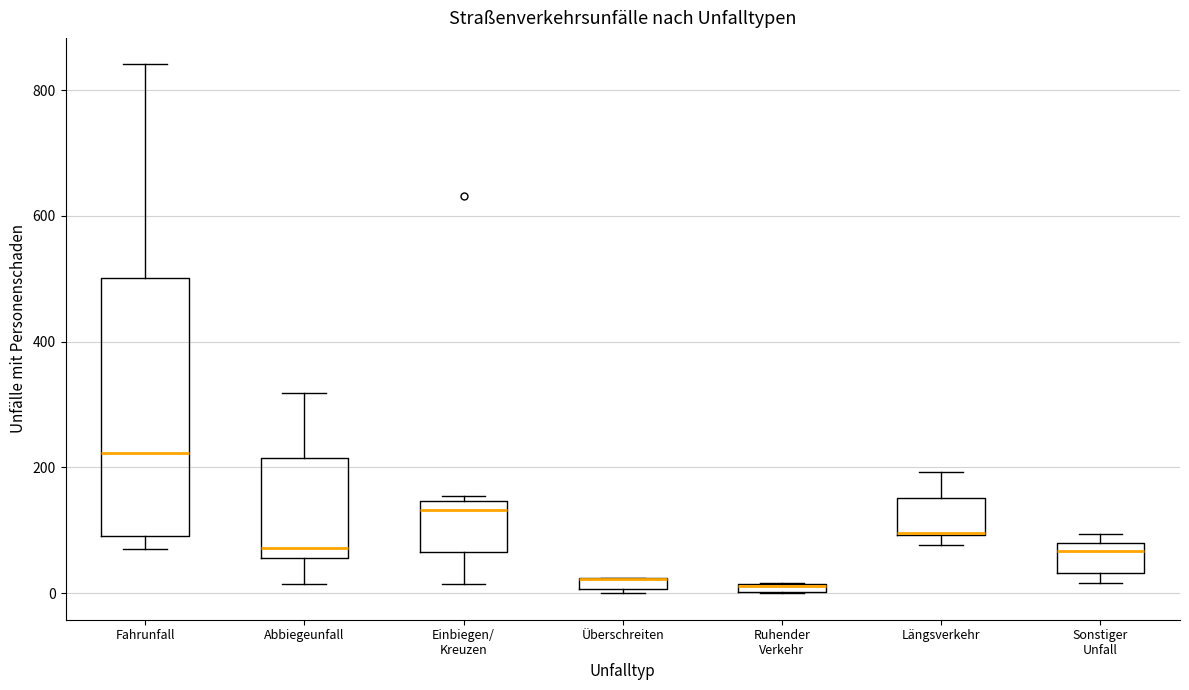

Where does the lower whisker of the box for Einbiegen/ Kreuzen end on the y-axis? The values are not printed on the chart, so give them approximately, as read against the axis.

20